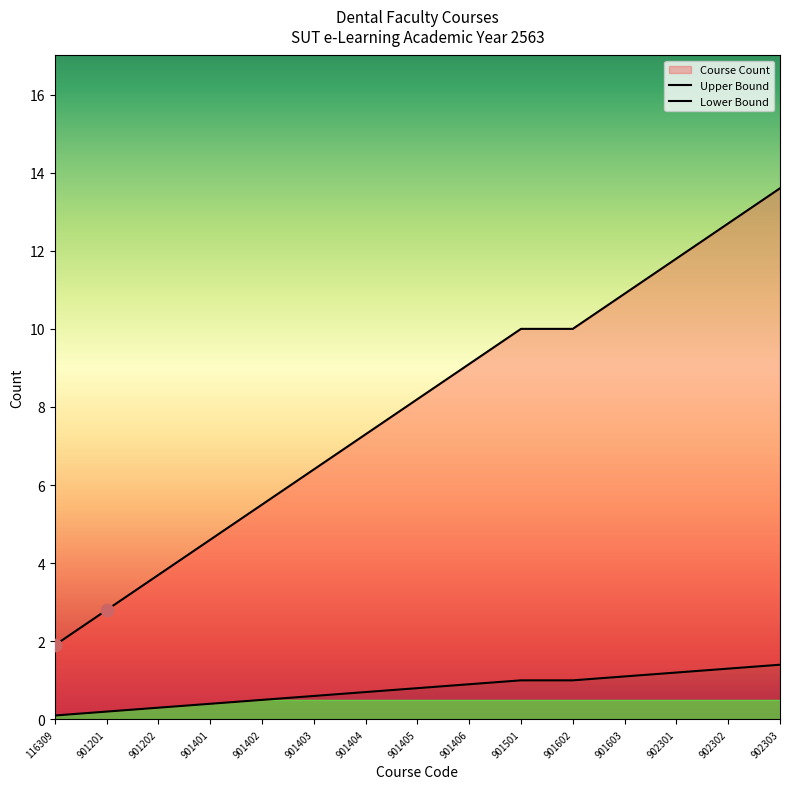

Between 901403 and 901501, which is larger?

901501